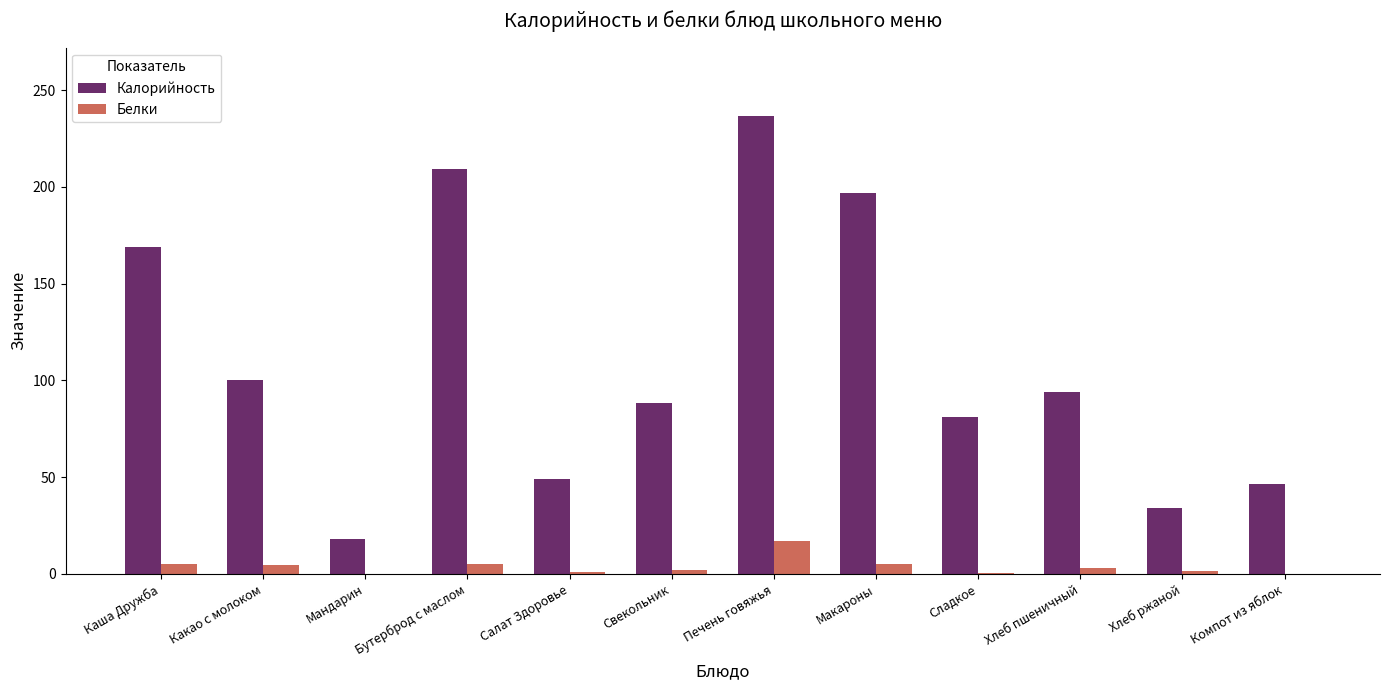

What is the highest value of the Белки series?

16.8